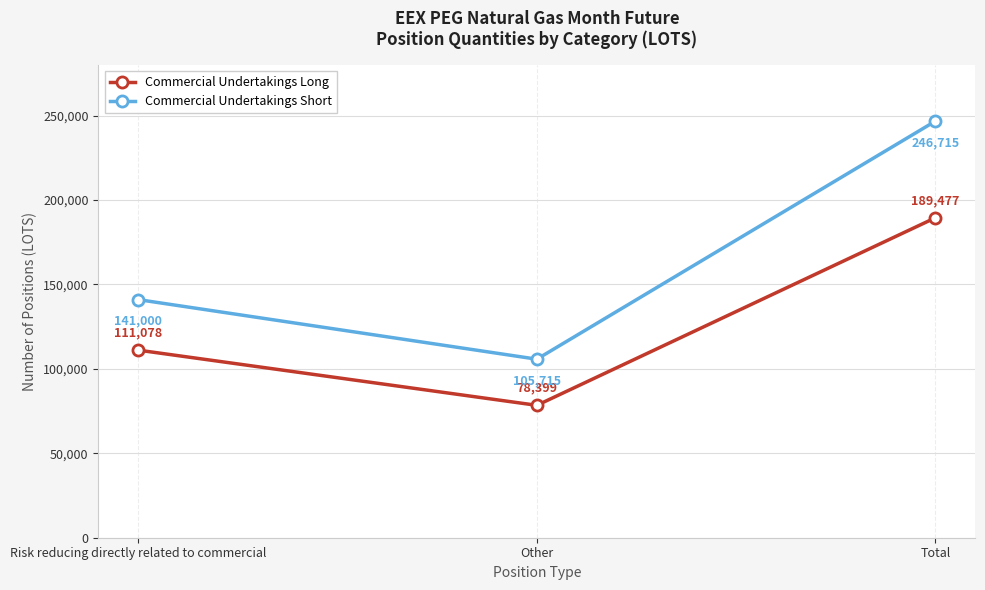

What is the sum of all Commercial Undertakings Short values?

493430